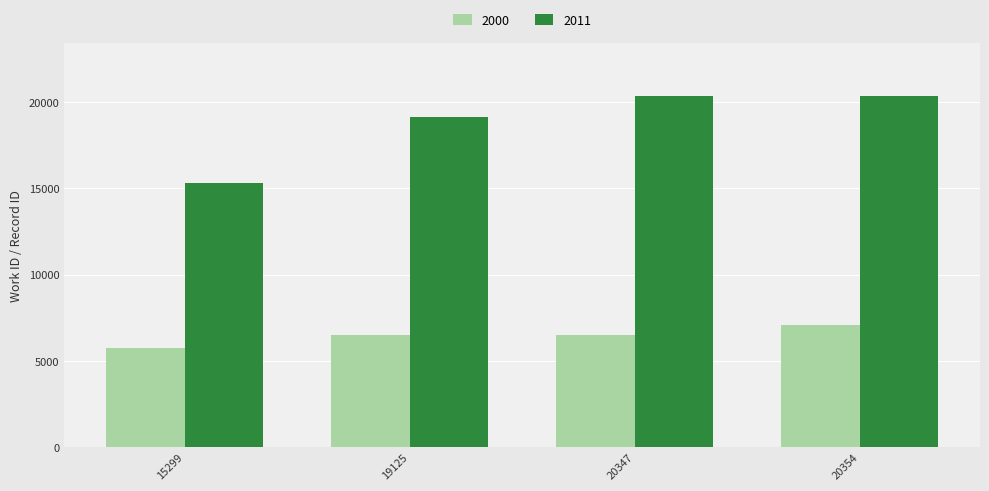

Which series has the largest total across all categories?

2011